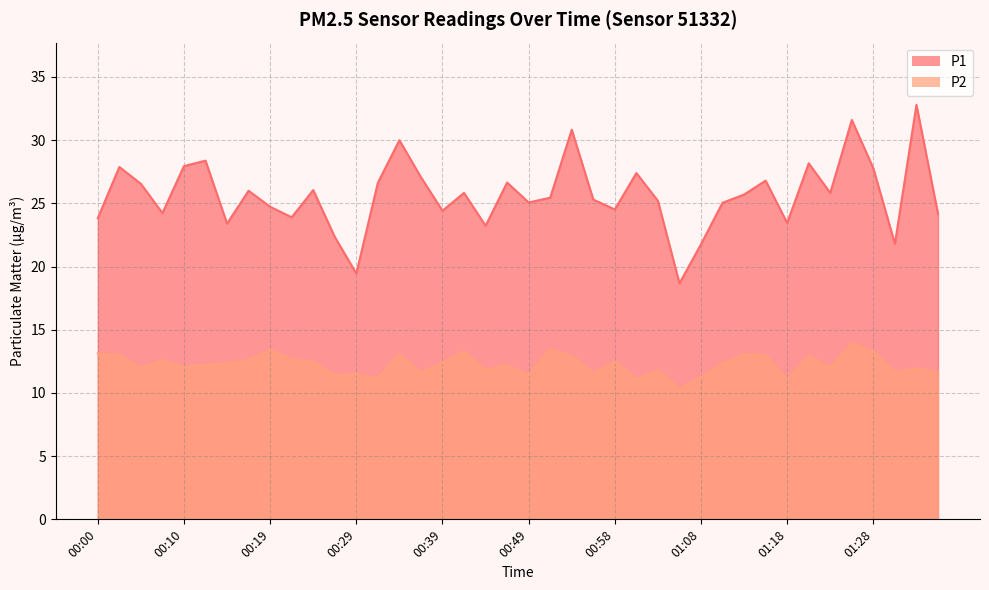

What is the lowest value of the P1 series?

18.7